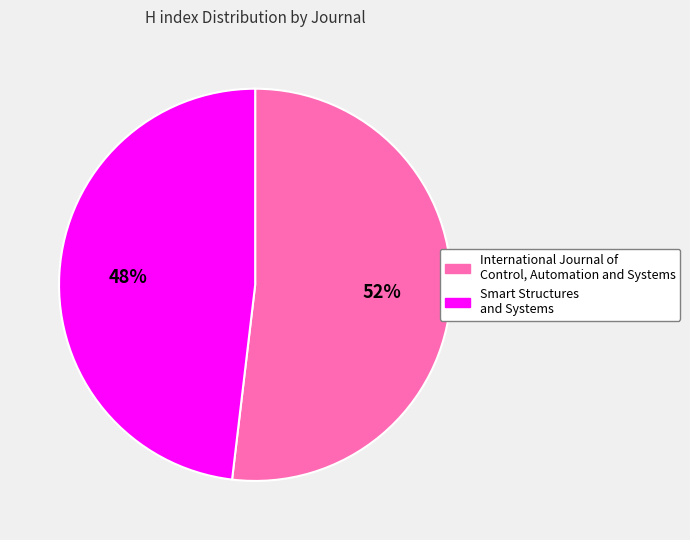

To the nearest percent, what is the combined percentage of Smart Structures and Systems and International Journal of Control, Automation and Systems?

100%